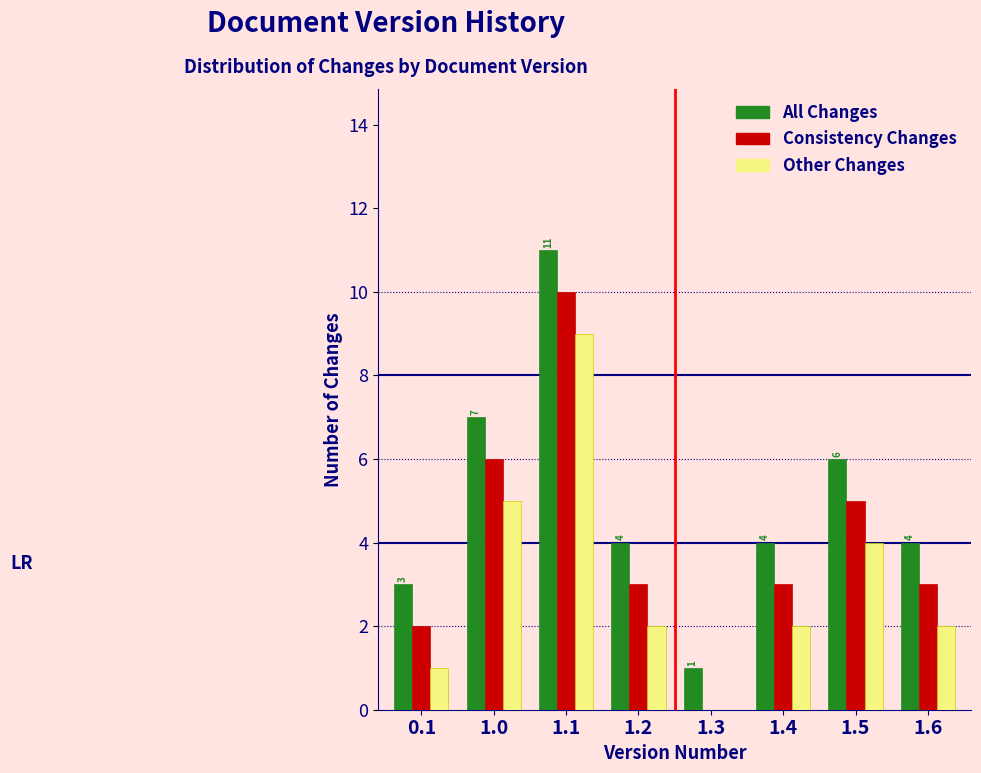

Reading left to right, list all the values displayed in this chart.

All Changes: 0.1=3	1.0=7	1.1=11	1.2=4	1.3=1	1.4=4	1.5=6	1.6=4
Consistency Changes: 0.1=2	1.0=6	1.1=10	1.2=3	1.3=0	1.4=3	1.5=5	1.6=3
Other Changes: 0.1=1	1.0=5	1.1=9	1.2=2	1.3=0	1.4=2	1.5=4	1.6=2